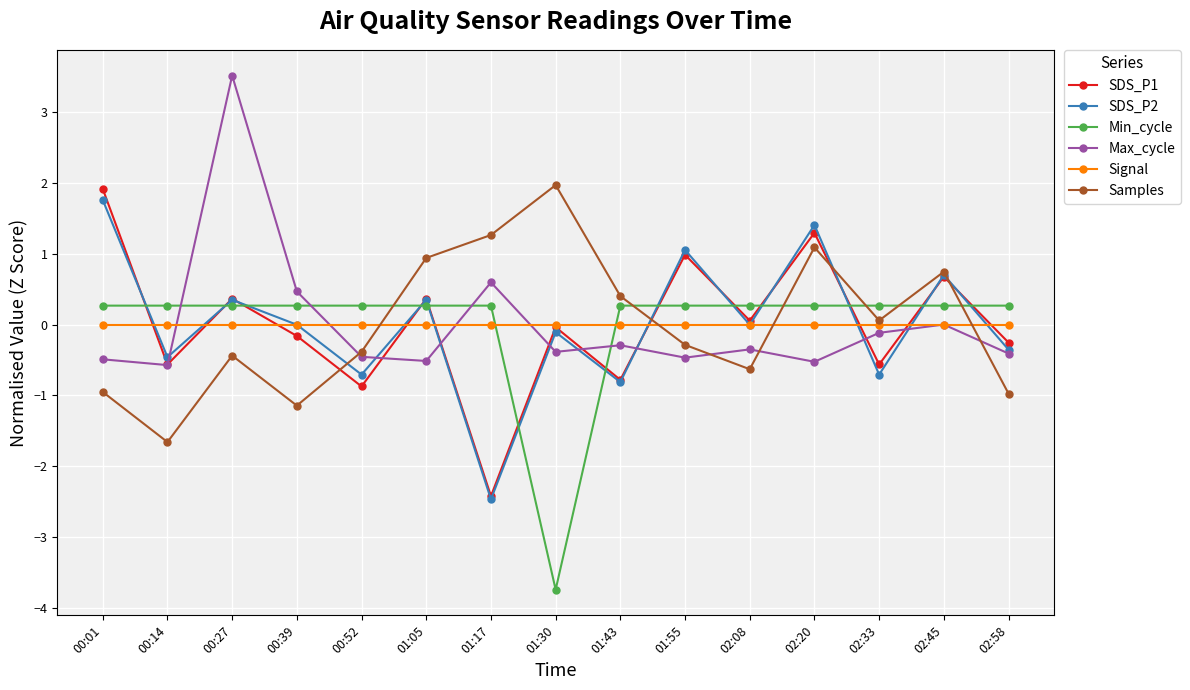

What position from the left is 00:01?

1